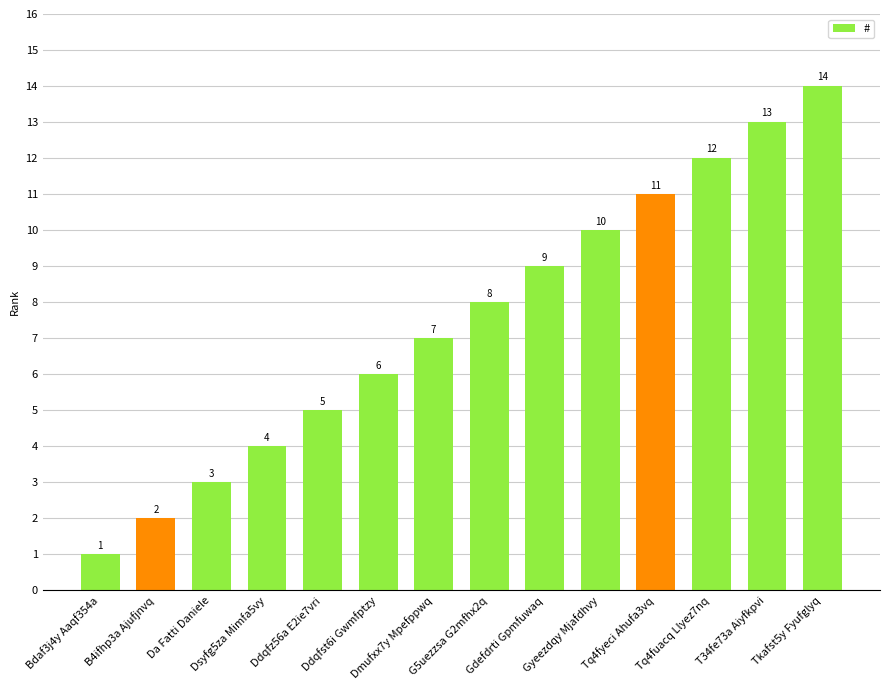

How many data points are less than 8?

7